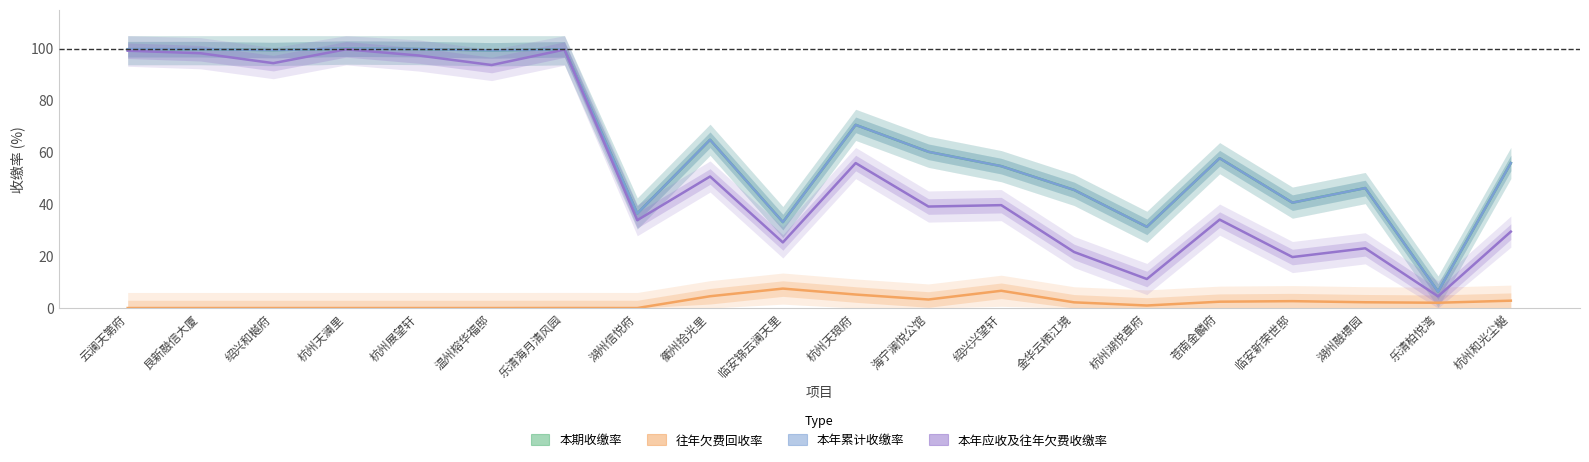

Which series has the largest total across all categories?

本期收缴率